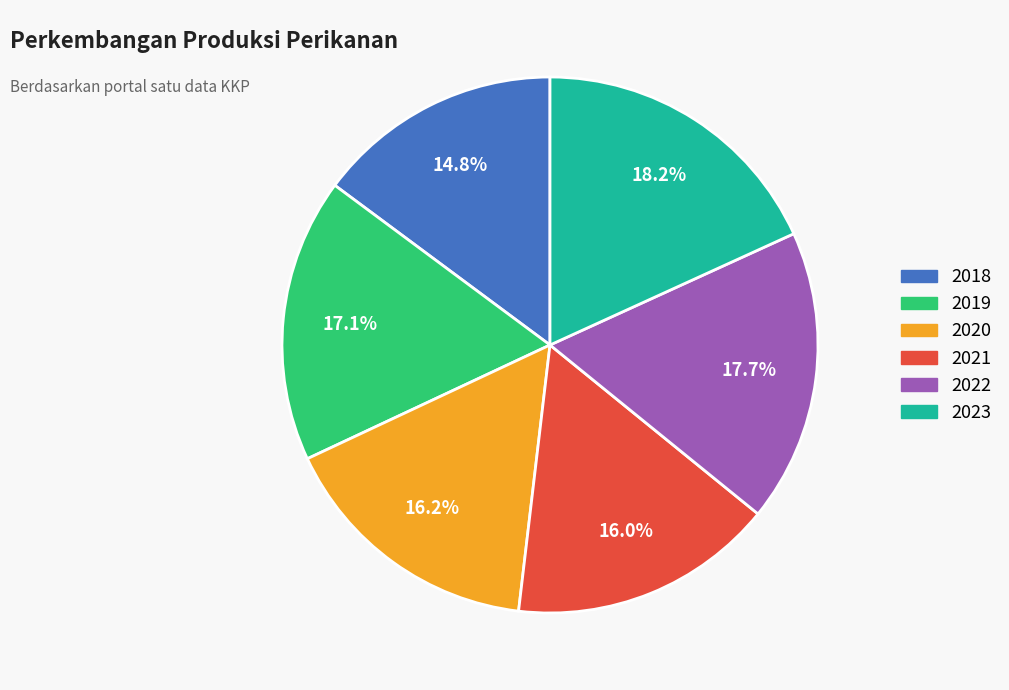

Is it true that 2018 is 15% of the pie?

True